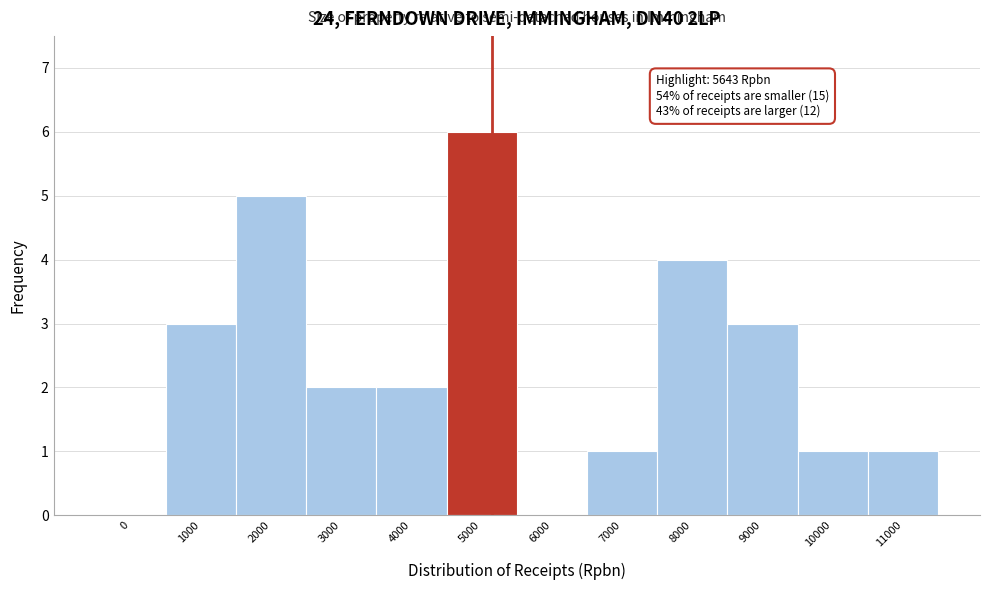

Reading right to left, list all the values displayed in this chart.

11000=1	10000=1	9000=3	8000=4	7000=1	6000=0	5000=6	4000=2	3000=2	2000=5	1000=3	0=0